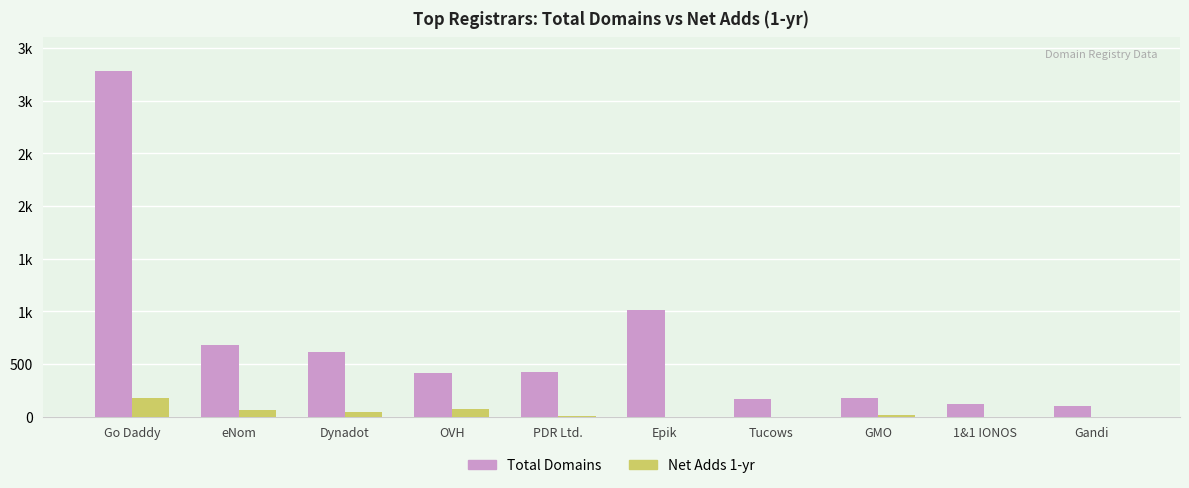

At which label does Net Adds 1-yr reach its minimum?

Epik